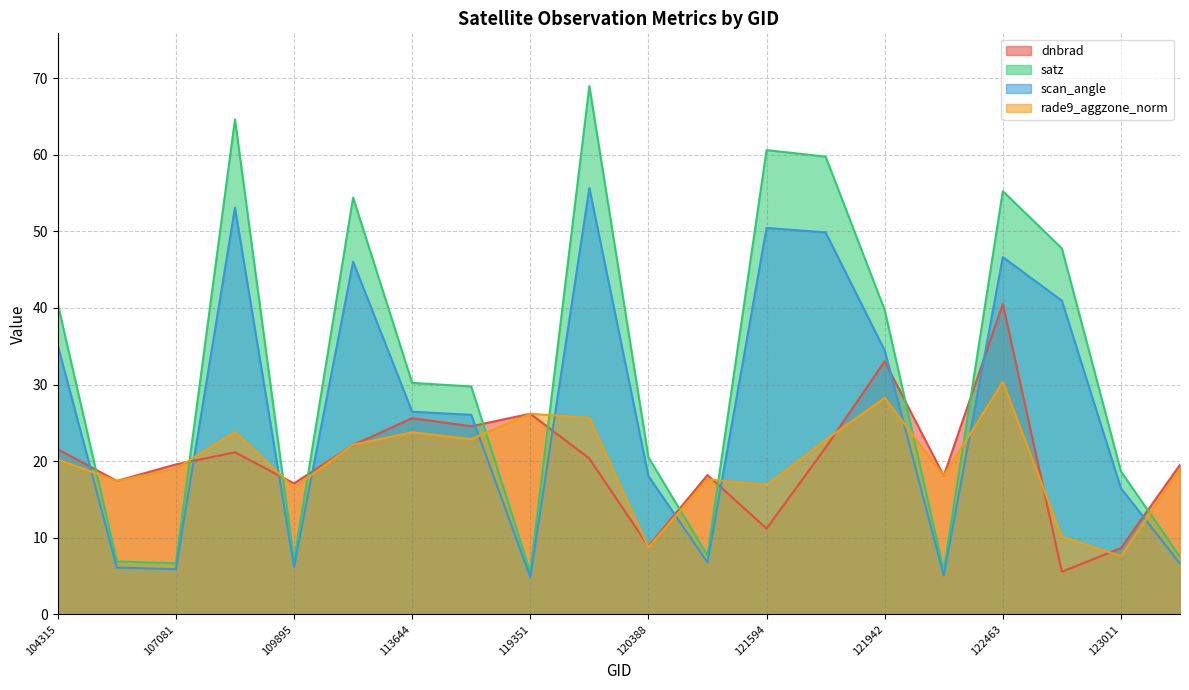

List the series in order of their peak value, highest first.

satz, scan_angle, dnbrad, rade9_aggzone_norm